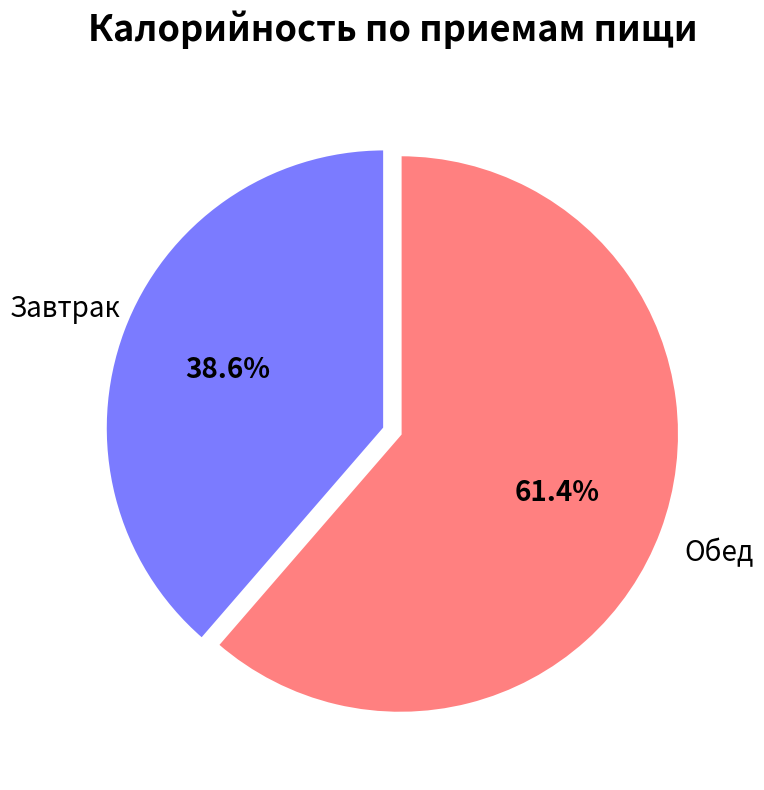

Is there a majority slice in this chart?

Yes